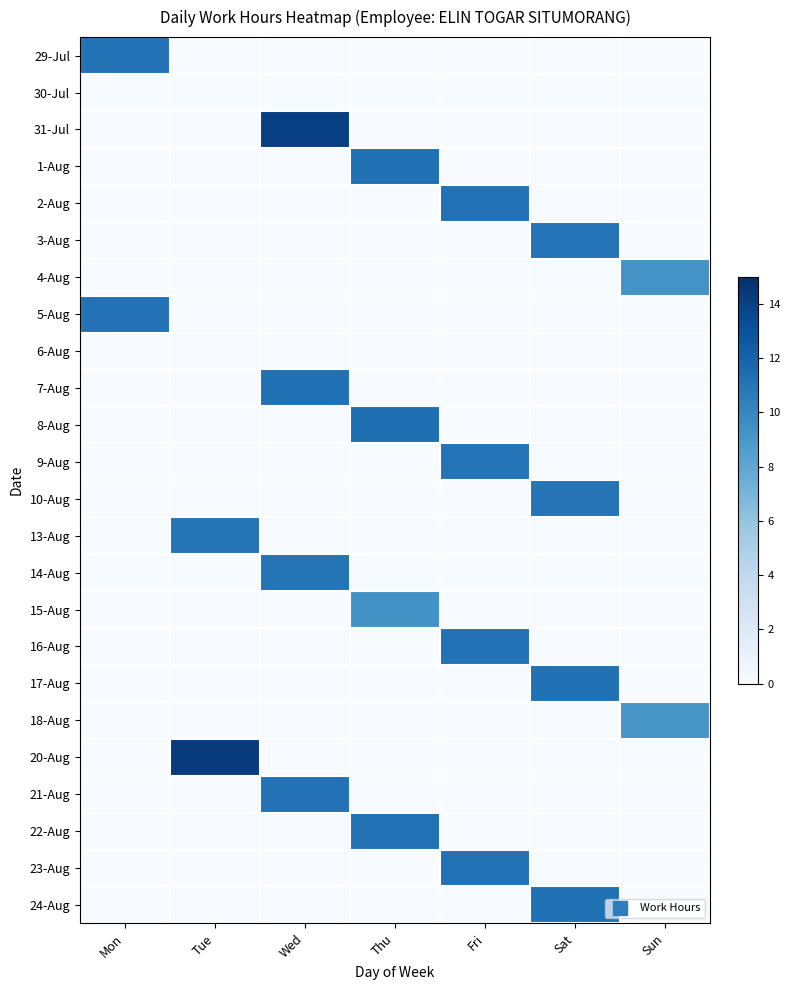

What is the total value across all series at Thu?

43.1